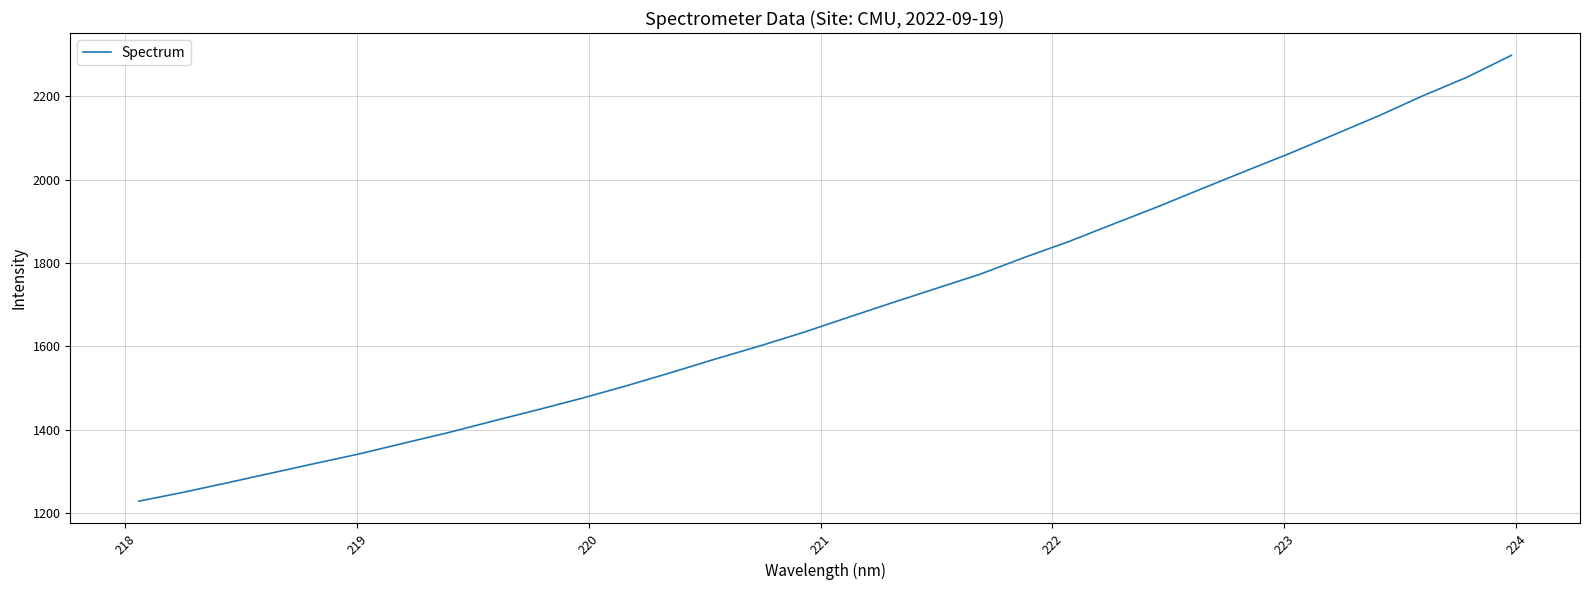

What is the minimum value shown in the chart?

1227.8